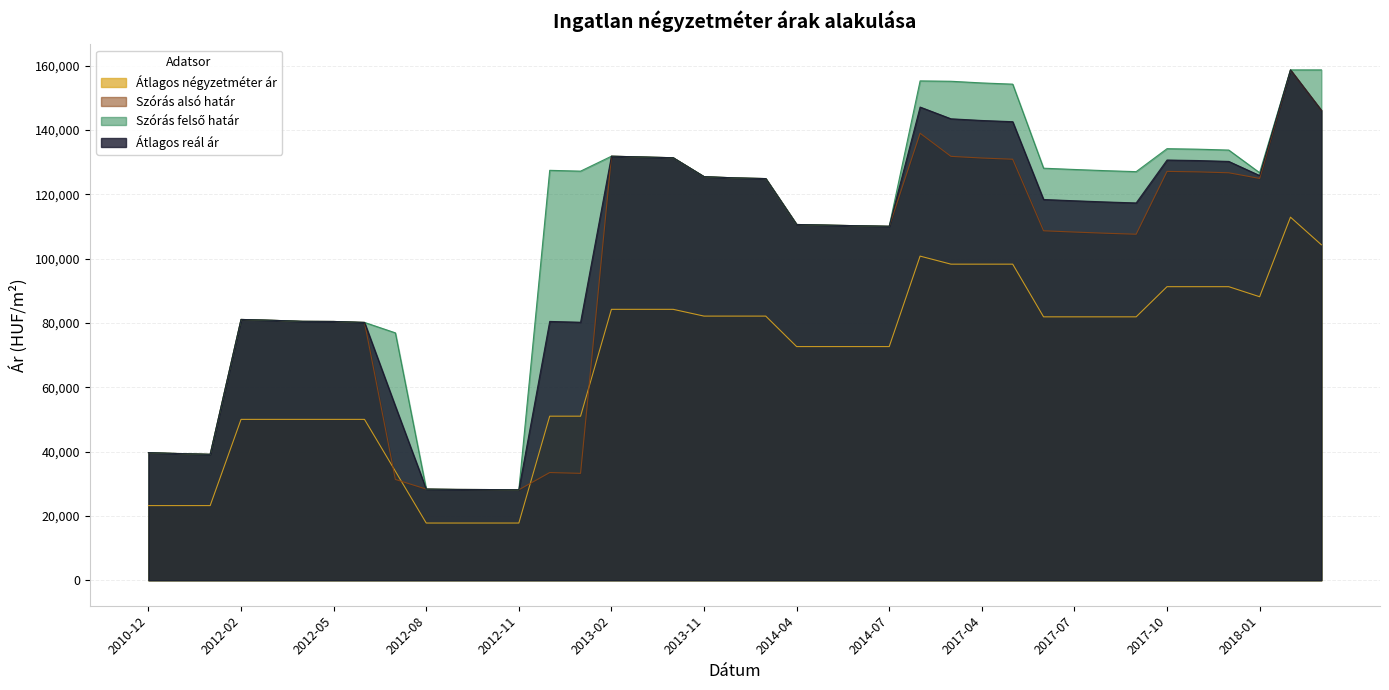

The Átlagos reál ár series shows 41473 at 2012-09. True or false?

False